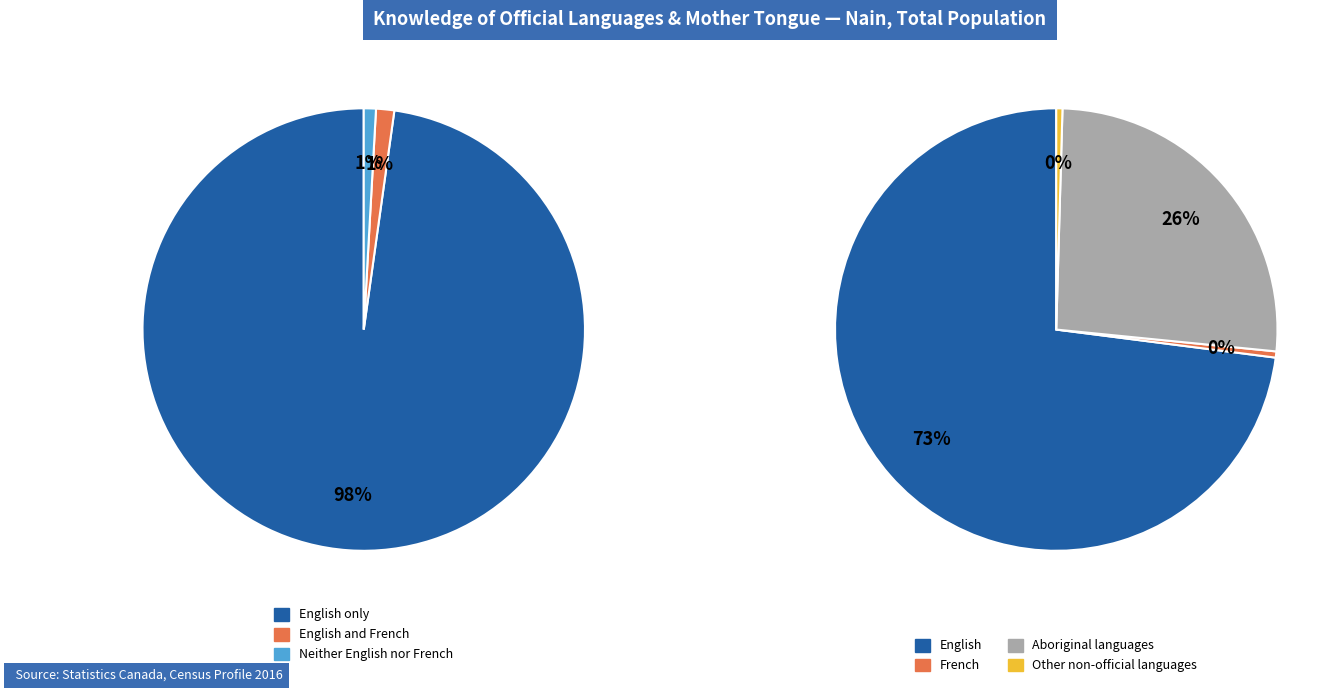

How much of the chart is everything except English only?

2.2%